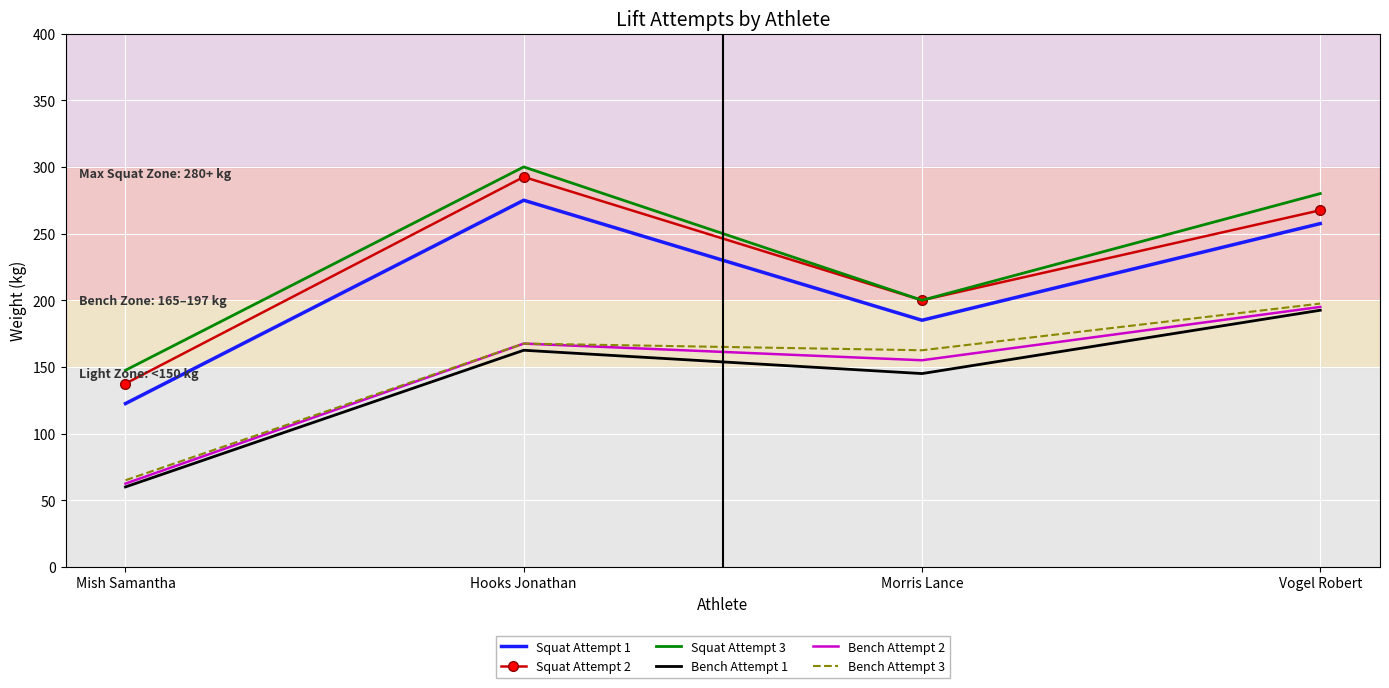

The Bench Attempt 1 series shows 84.3 at Mish Samantha. True or false?

False